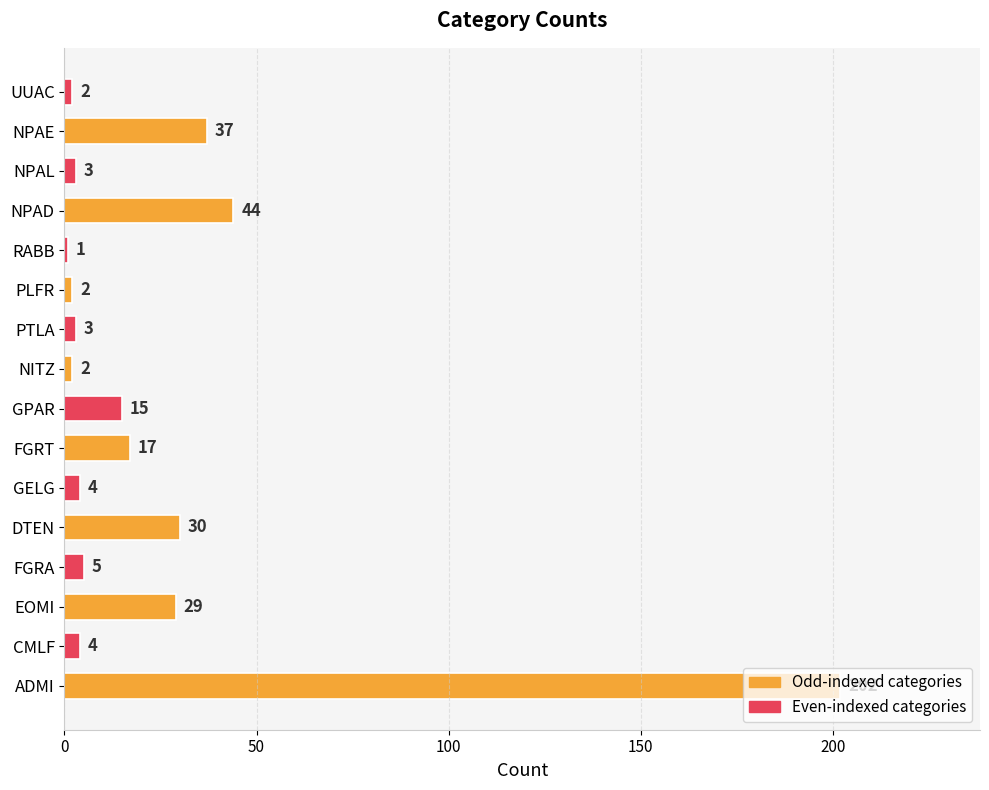

The chart shows a value of 30 at DTEN. True or false?

True